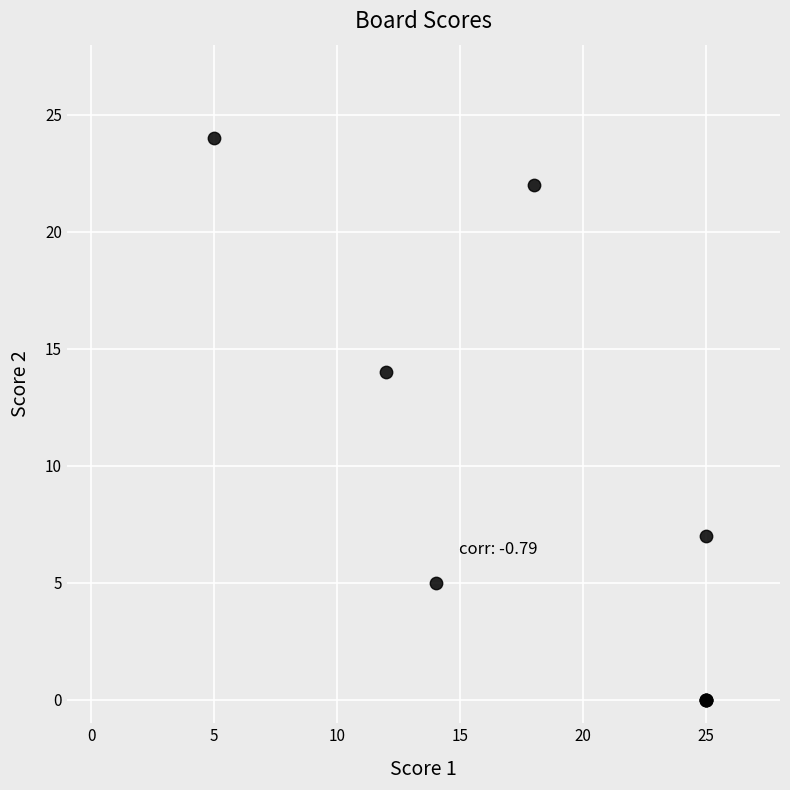

What Y value in the scatter plot is closest to 12?

14